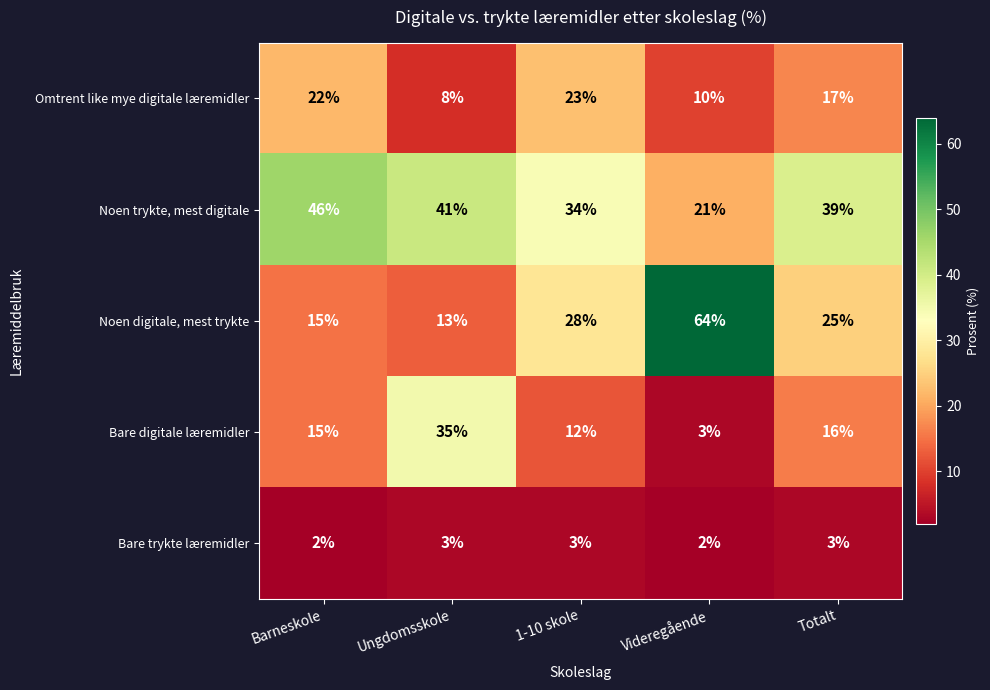

Which series has the largest total across all categories?

Noen trykte, mest digitale